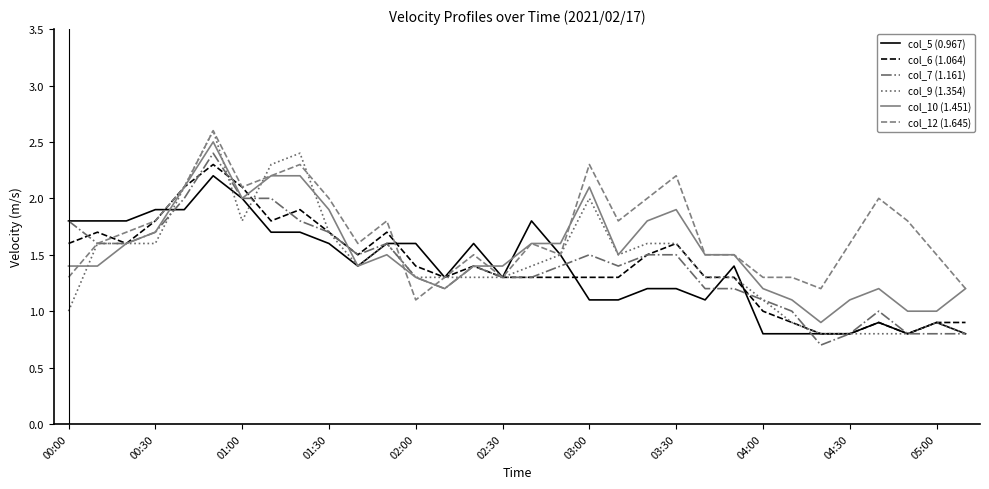

Which series has the largest range (max minus min)?

col_9 (1.354)